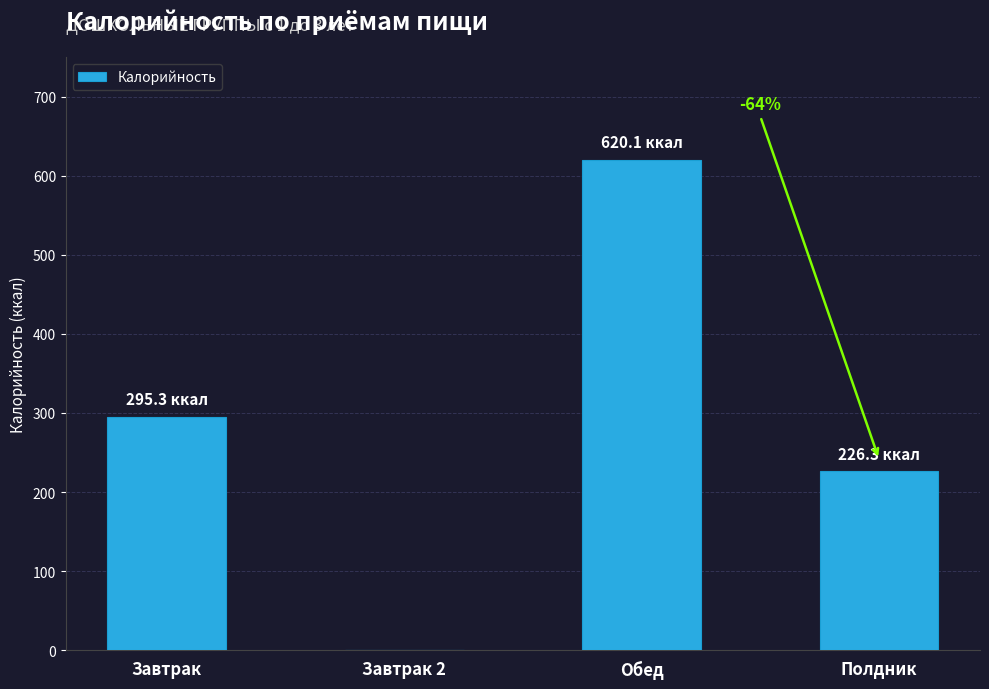

What is the change in value from Завтрак to Полдник?

-69.0